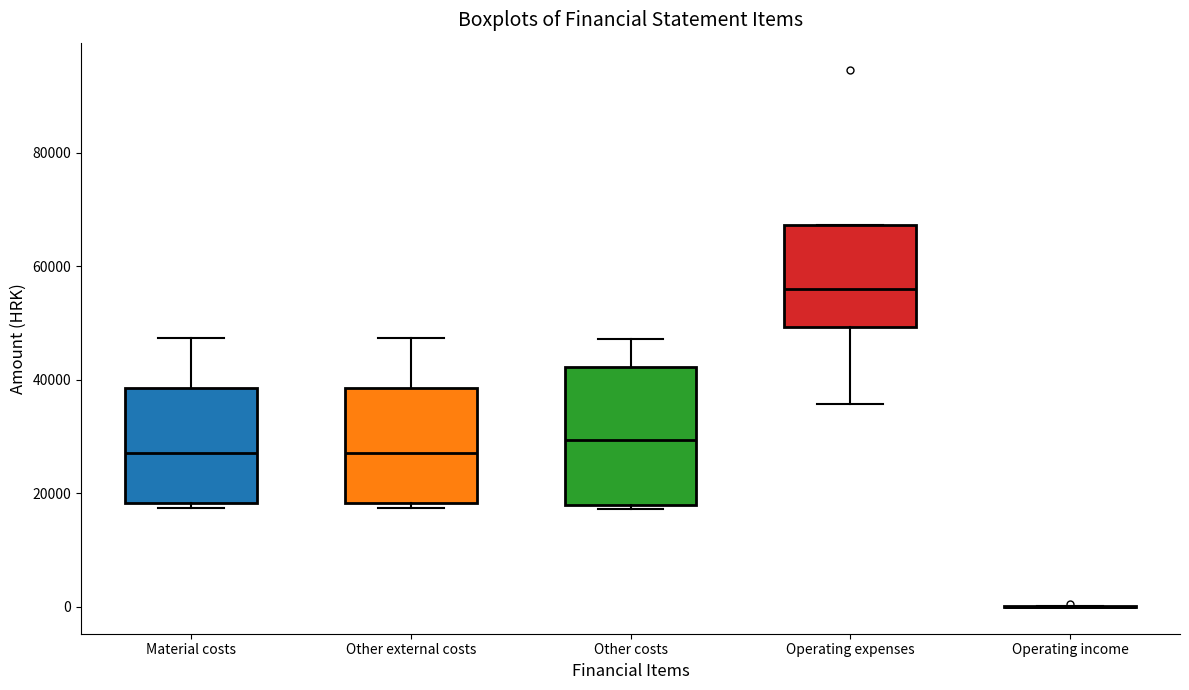

Reading left to right, read every box against the y-axis: the position of its median line, the range the box covers, and the ends of its whiskers. The values are not printed on the chart, so give them approximately, as read against the axis.

Material costs: median 28000, box 18000 to 38000, whiskers 18000 (just below the box's lower edge) to 48000
Other external costs: median 28000, box 18000 to 38000, whiskers 18000 (just below the box's lower edge) to 48000
Other costs: median 30000, box 18000 to 42000, whiskers 18000 (just below the box's lower edge) to 48000
Operating expenses: median 56000, box 50000 to 68000, whiskers 36000 to 68000
Operating income: box collapsed to a line at 0, whiskers 0 to 0